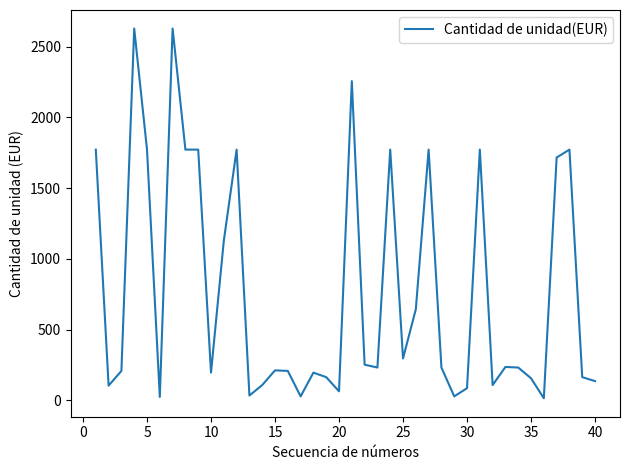

What is the average value?

767